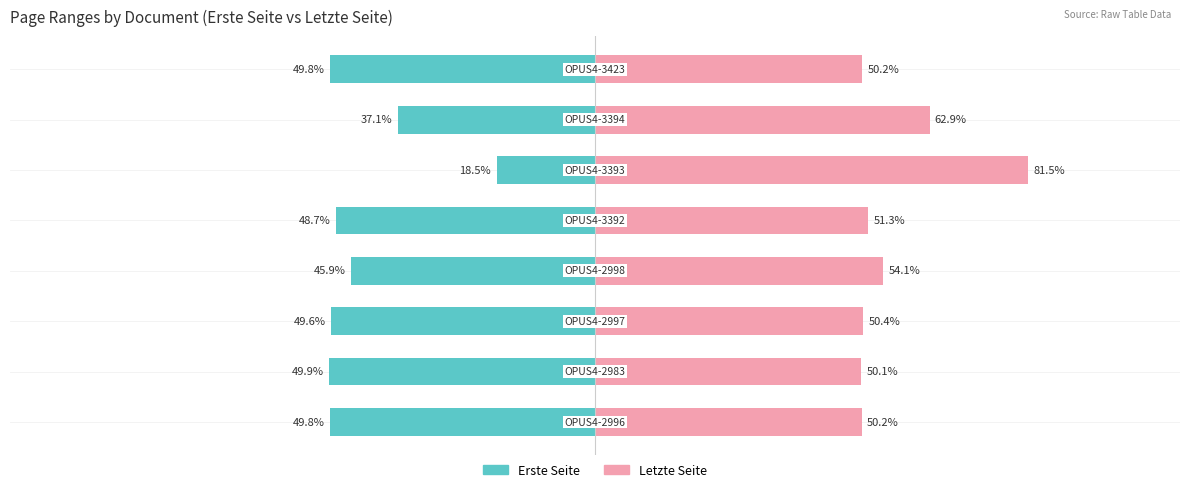

What are all the series names shown in the legend?

Erste Seite, Letzte Seite